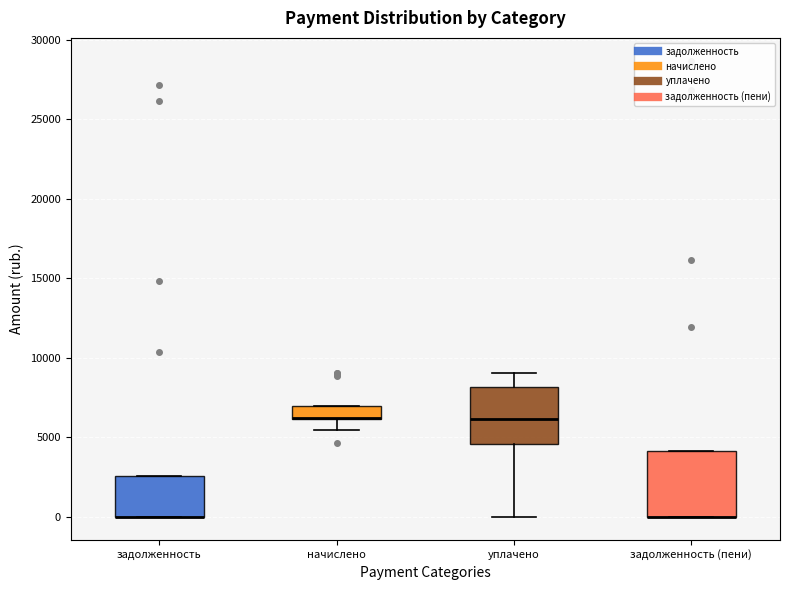

Reading left to right, transcribe this box plot: for each box, give where its median line is, the range the box spans, and where its two whiskers end, as read against the y-axis. The values are not printed on the chart, so give them approximately, as read against the axis.

задолженность: median 0 (drawn on the box's lower edge), box 0 to 2500, whiskers 0 to 2500
начислено: median 6000 (drawn on the box's lower edge), box 6000 to 7000, whiskers 5500 to 7000
уплачено: median 6000, box 4500 to 8000, whiskers 0 to 9000
задолженность (пени): median 0 (drawn on the box's lower edge), box 0 to 4000, whiskers 0 to 4000